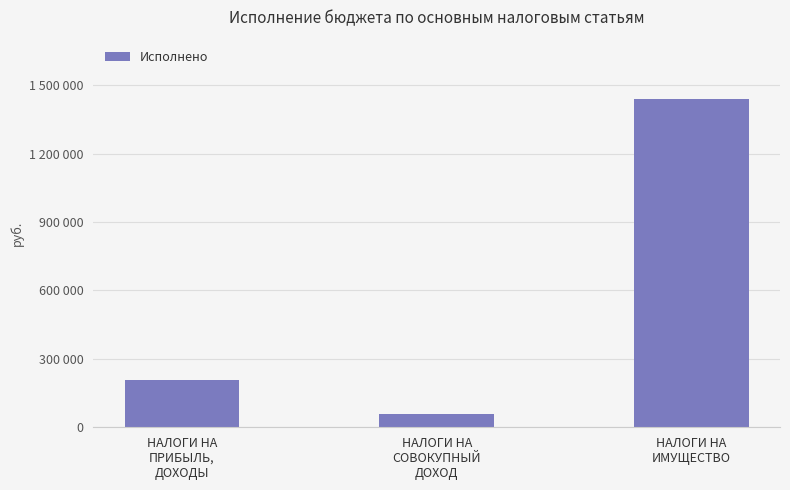

At which label does the data first exceed 209106?

НАЛОГИ НА
ПРИБЫЛЬ,
ДОХОДЫ